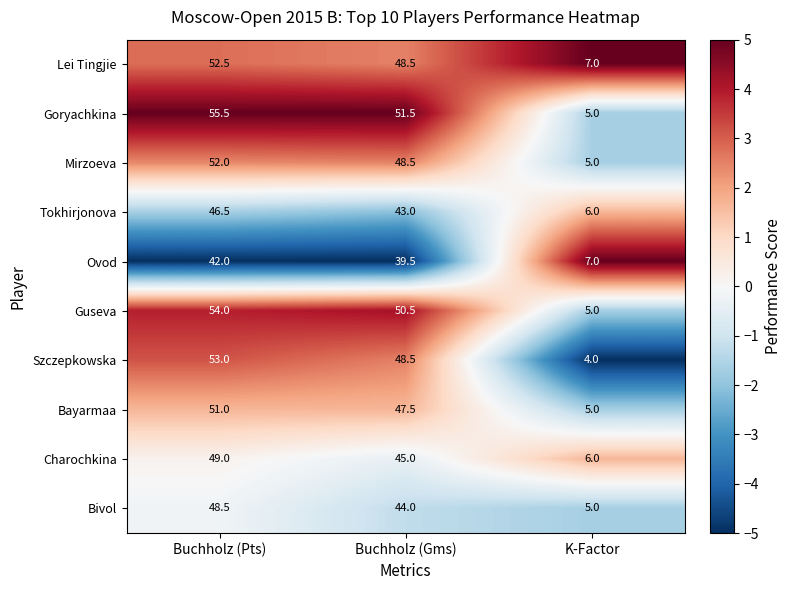

Which label corresponds to the largest value in the chart?

Buchholz (Pts)